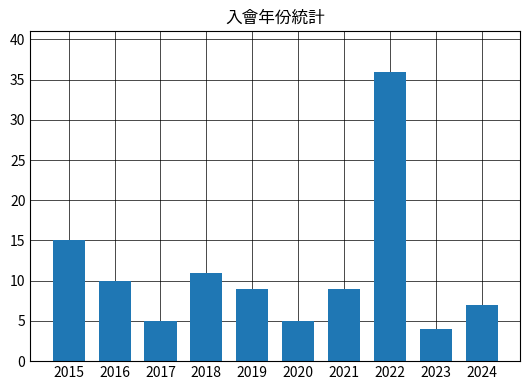

What is the minimum value shown in the chart?

4